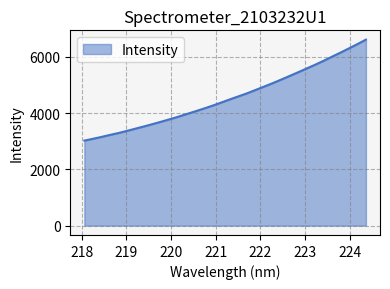

What is the difference between the second highest and second lowest values?

3368.3